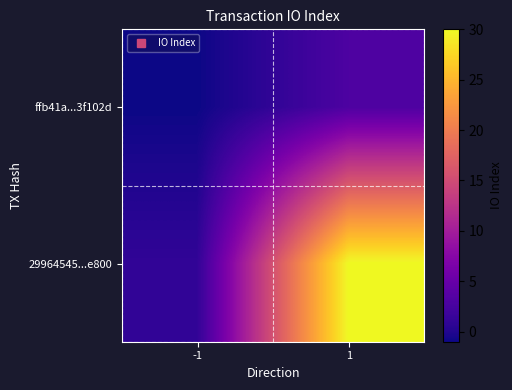

What is the greatest value displayed?

30